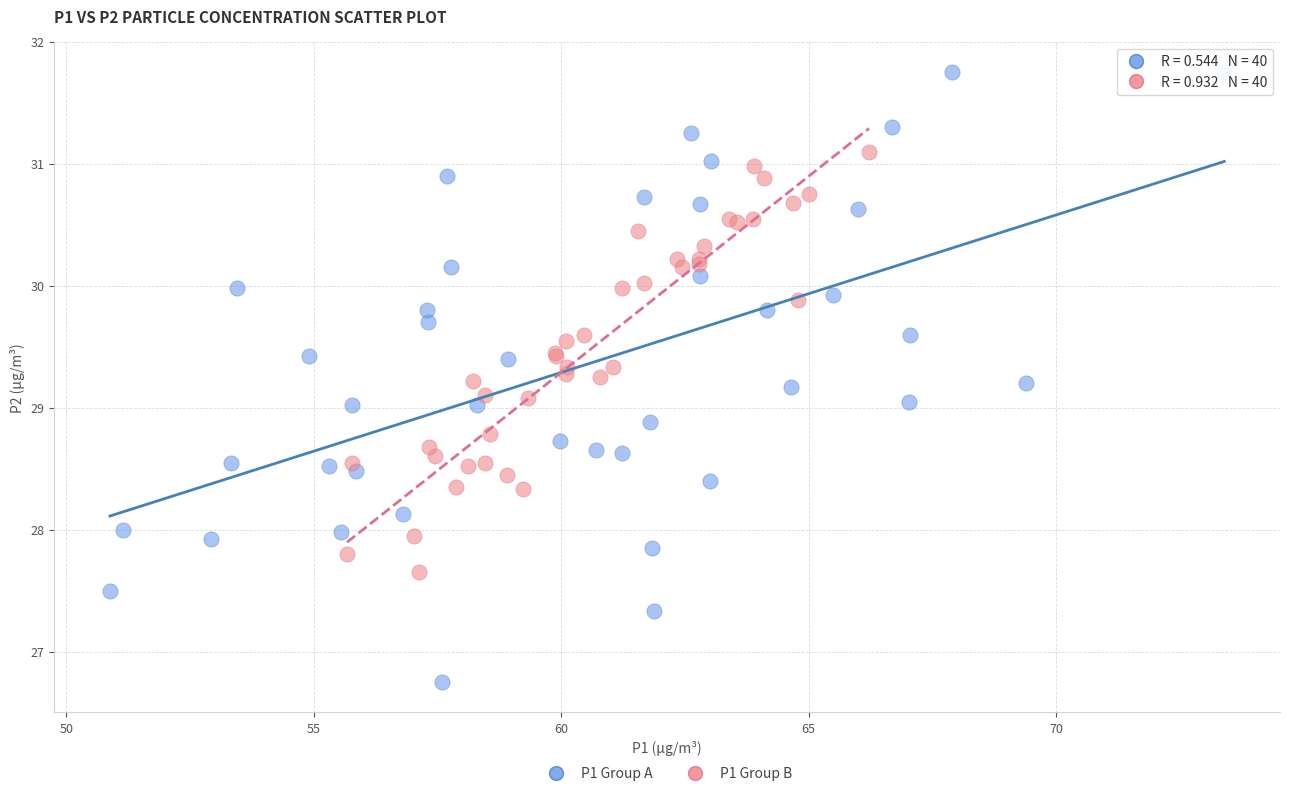

Which series reaches the maximum Y coordinate?

P1 Group A